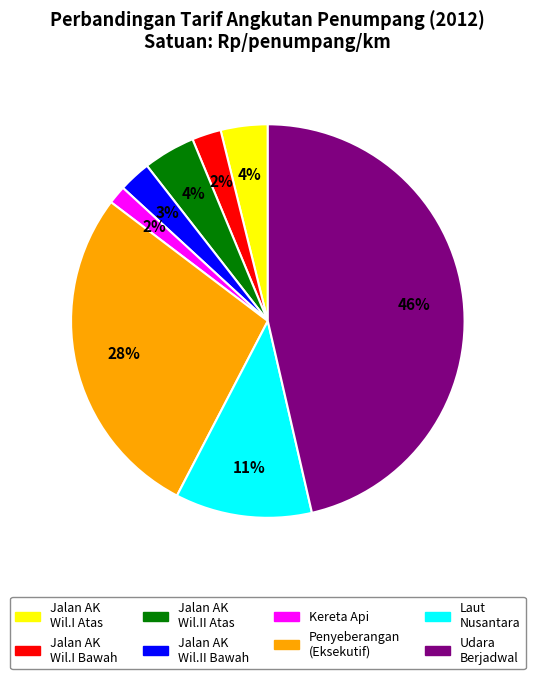

Which has a higher value, Udara Berjadwal or Kereta Api?

Udara Berjadwal